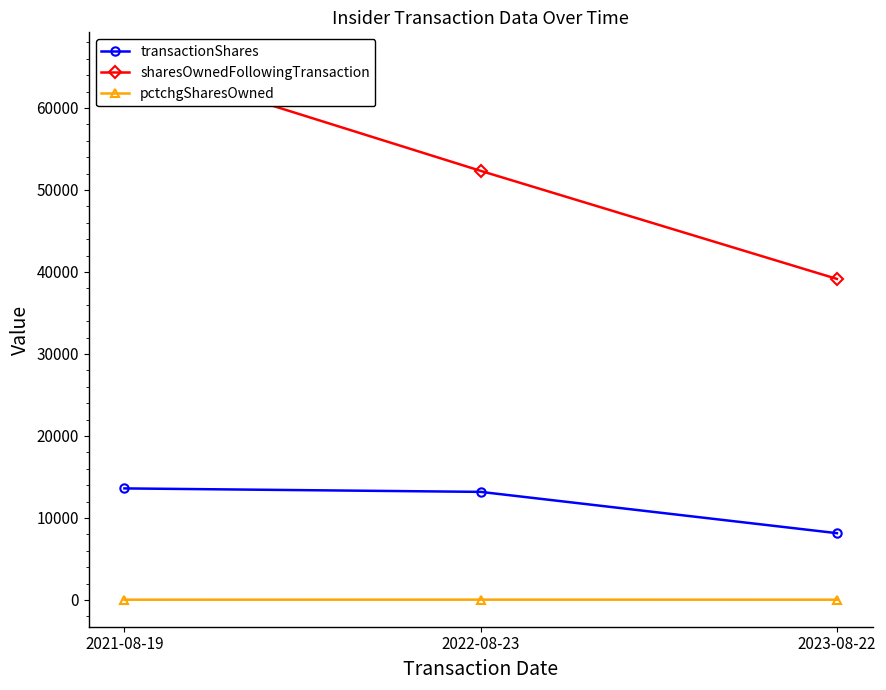

At which label is pctchgSharesOwned closest to 30?

2021-08-19